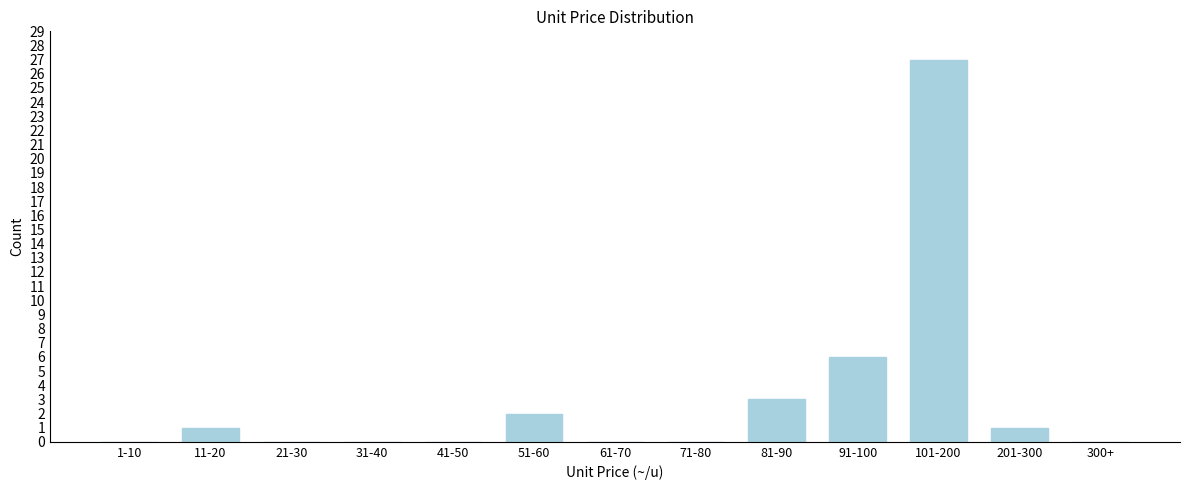

Reading left to right, transcribe all the data shown in this chart.

1-10=0	11-20=1	21-30=0	31-40=0	41-50=0	51-60=2	61-70=0	71-80=0	81-90=3	91-100=6	101-200=27	201-300=1	300+=0